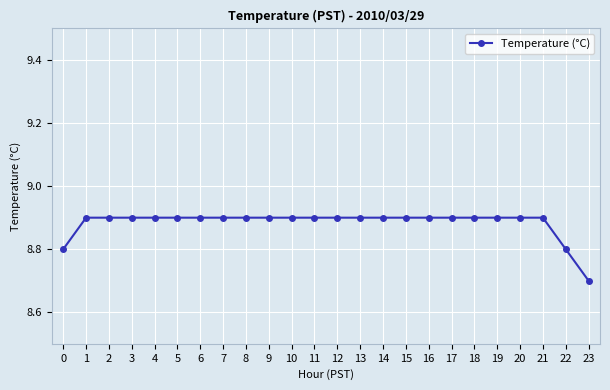

What value does the data have at 15?

8.9